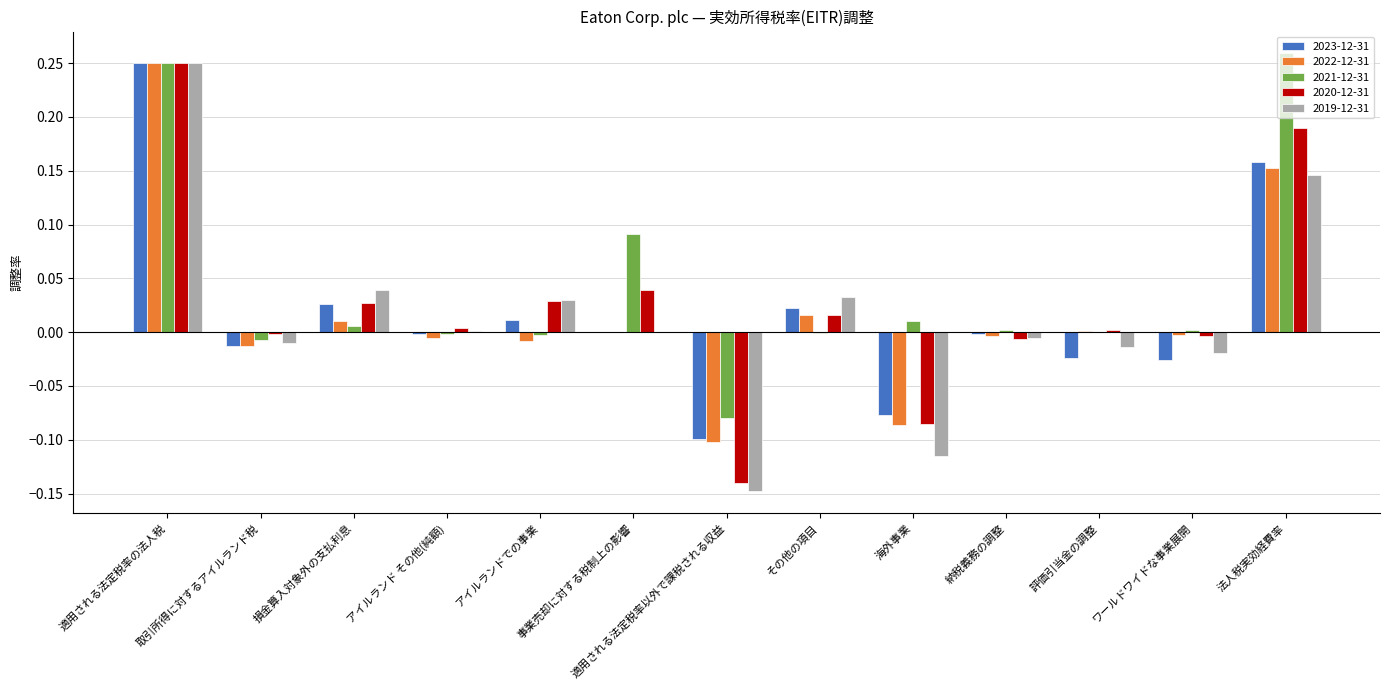

At which label does 2022-12-31 reach its peak?

適用される法定税率の法人税